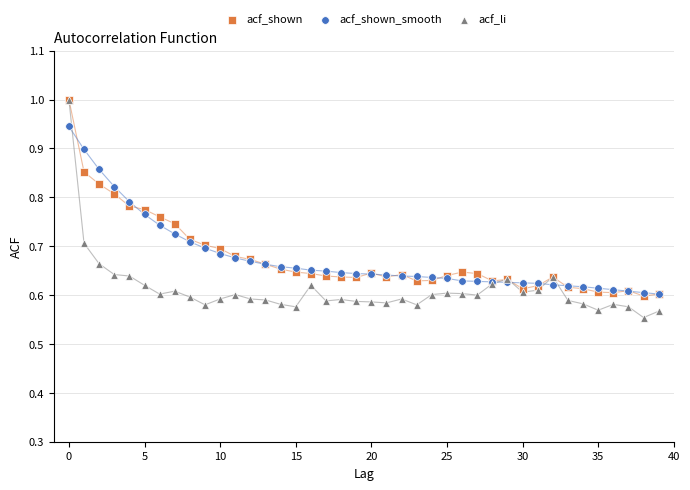

What are all the series names shown in the legend?

acf_shown, acf_shown_smooth, acf_li